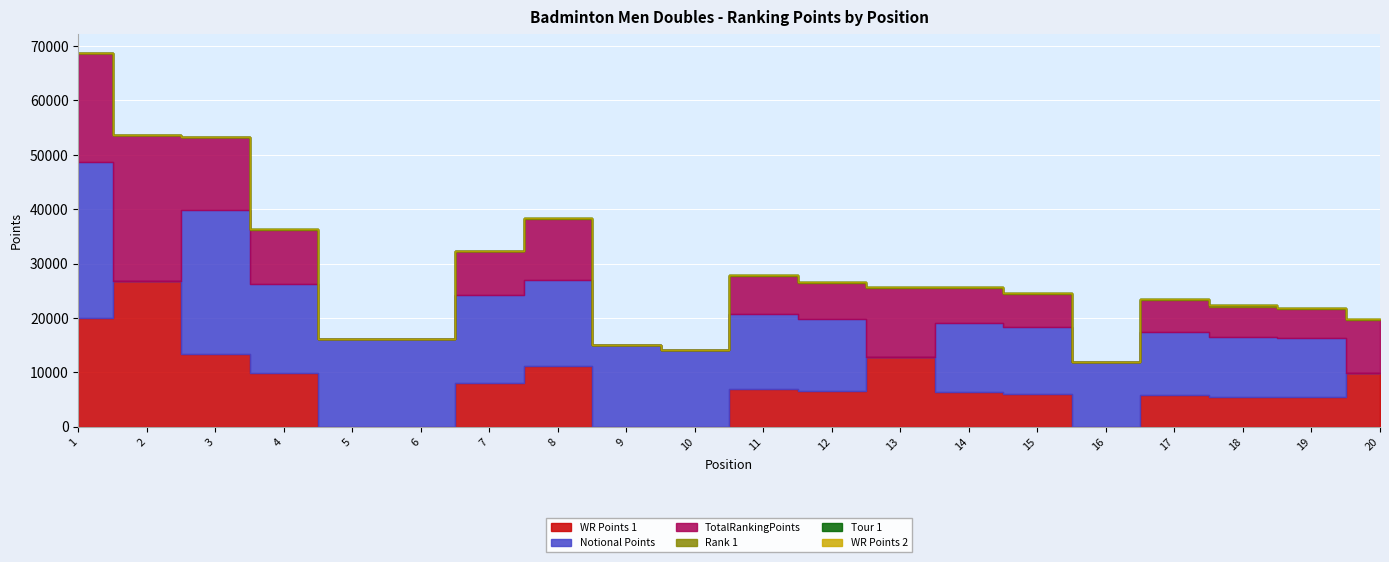

How many values in the Tour 1 series exceed 4?

8